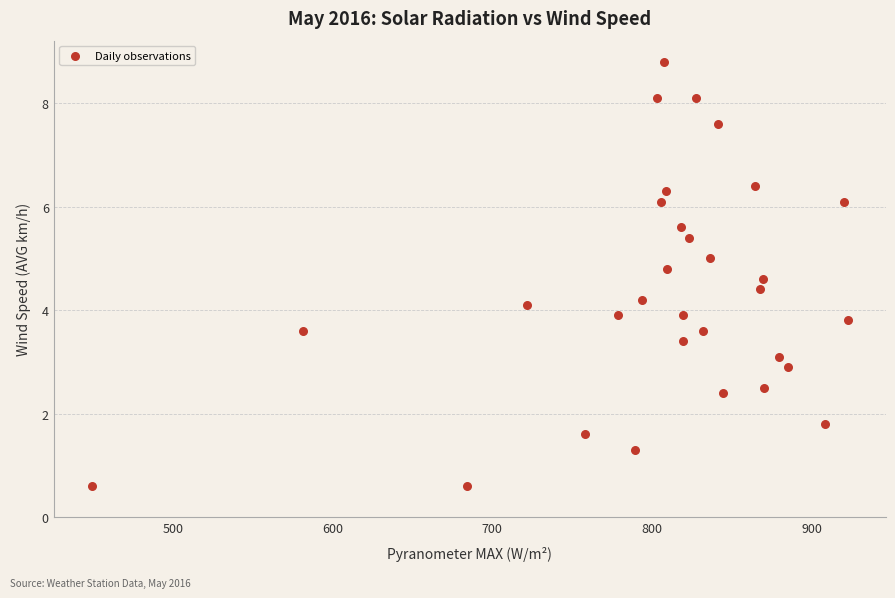

What is the range of X values (max minus min)?

473.8